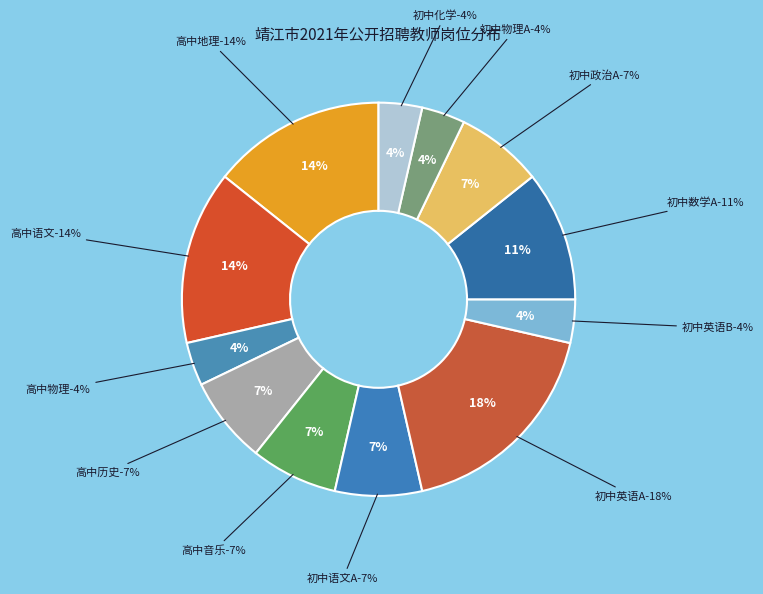

The 初中英语A slice represents 18% of the pie. True or false?

True